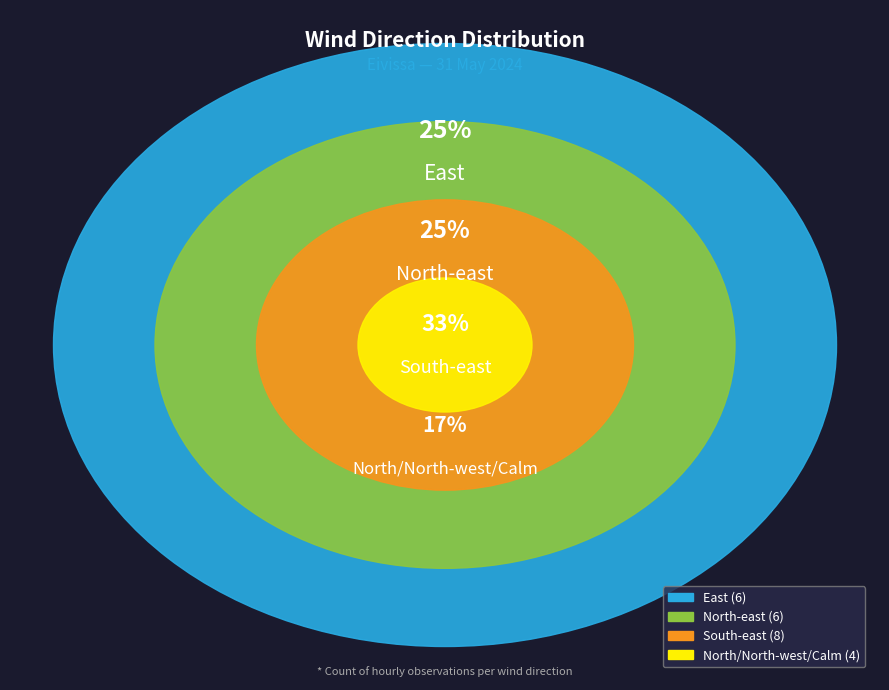

What is the change in value from South-east to North/North-west/Calm?

-4